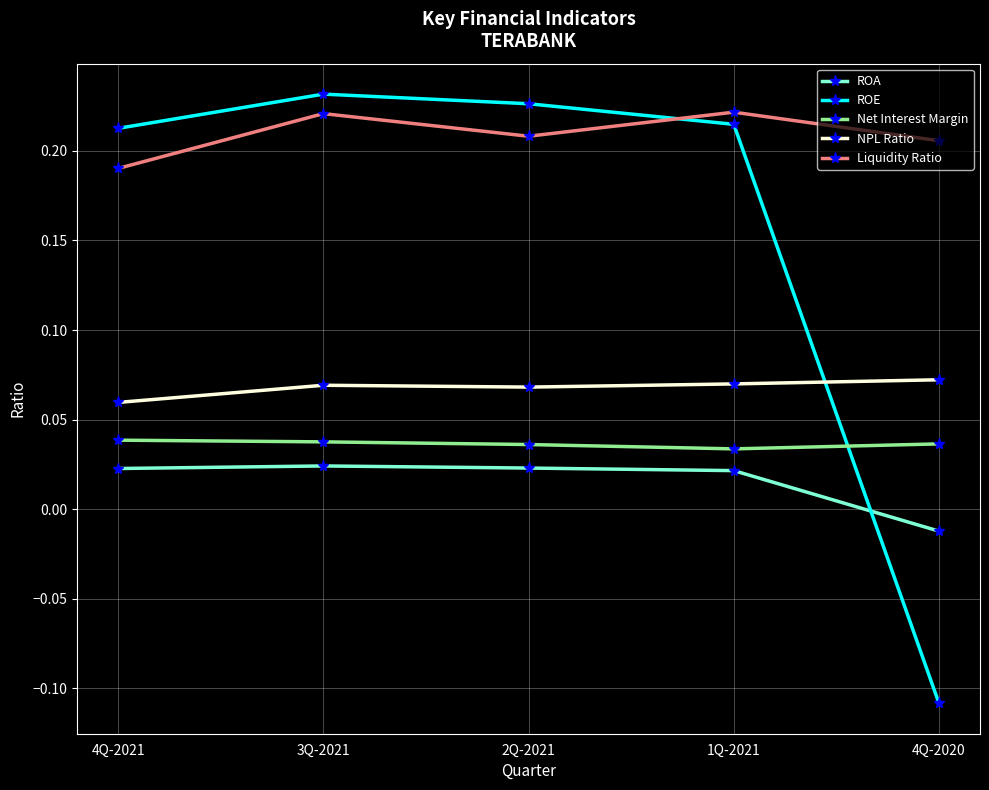

Which category has the lowest value across all series?

4Q-2020